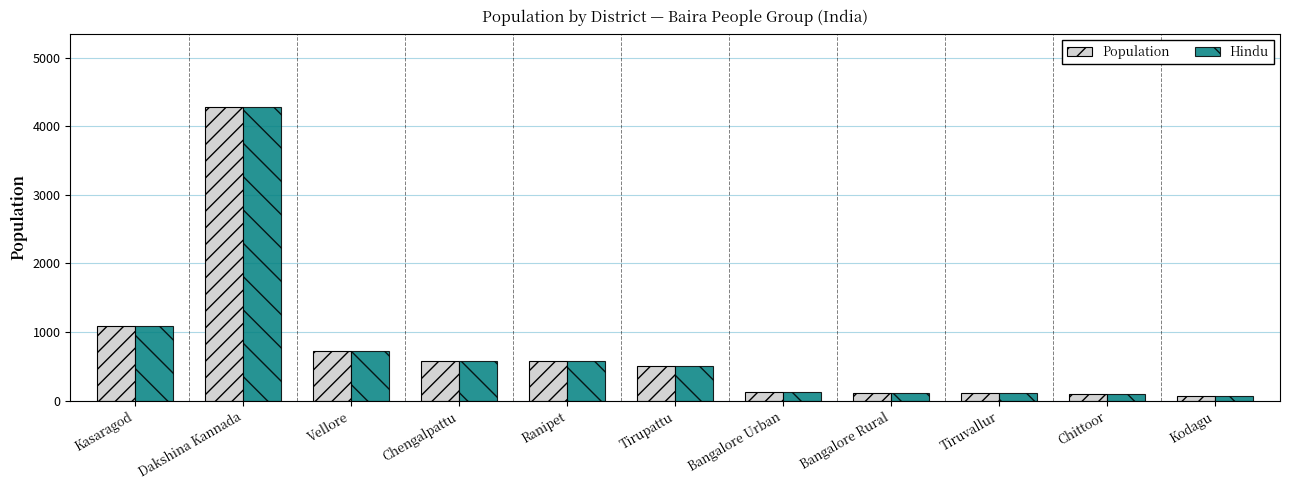

Which label corresponds to the largest value in the chart?

Dakshina Kannada